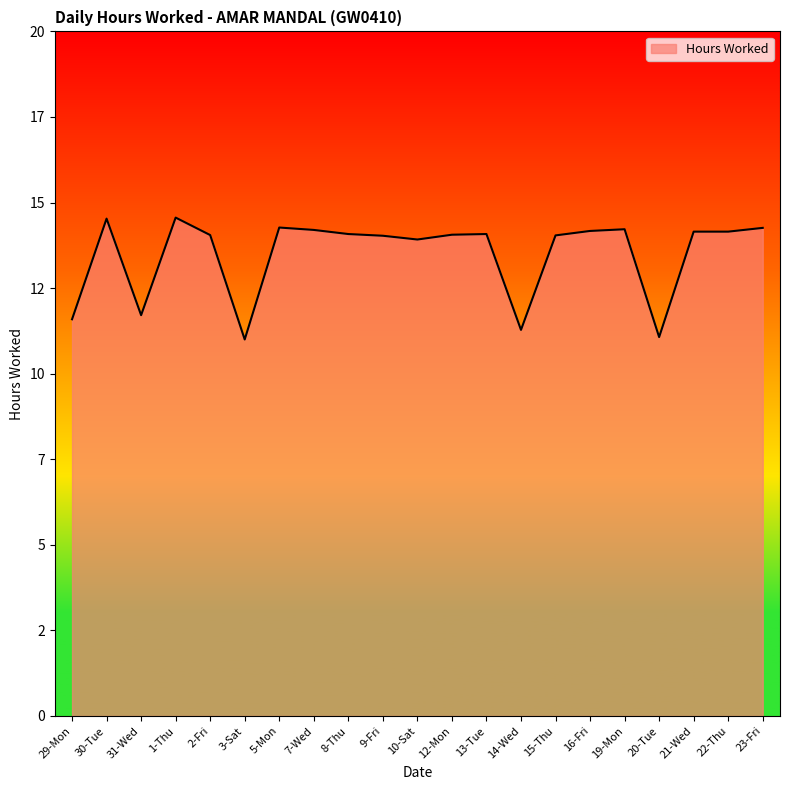

True or false: the data has more than 1 interior local peaks.

True